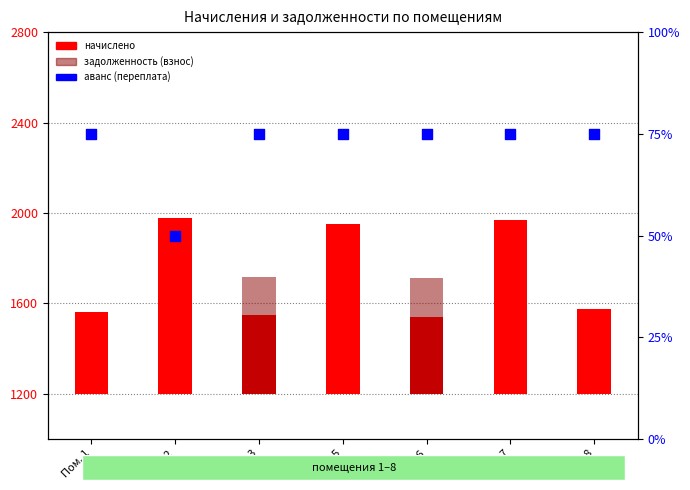

Is the value of аванс (переплата) at Пом. 5 greater than the value of начислено at Пом. 3?

No